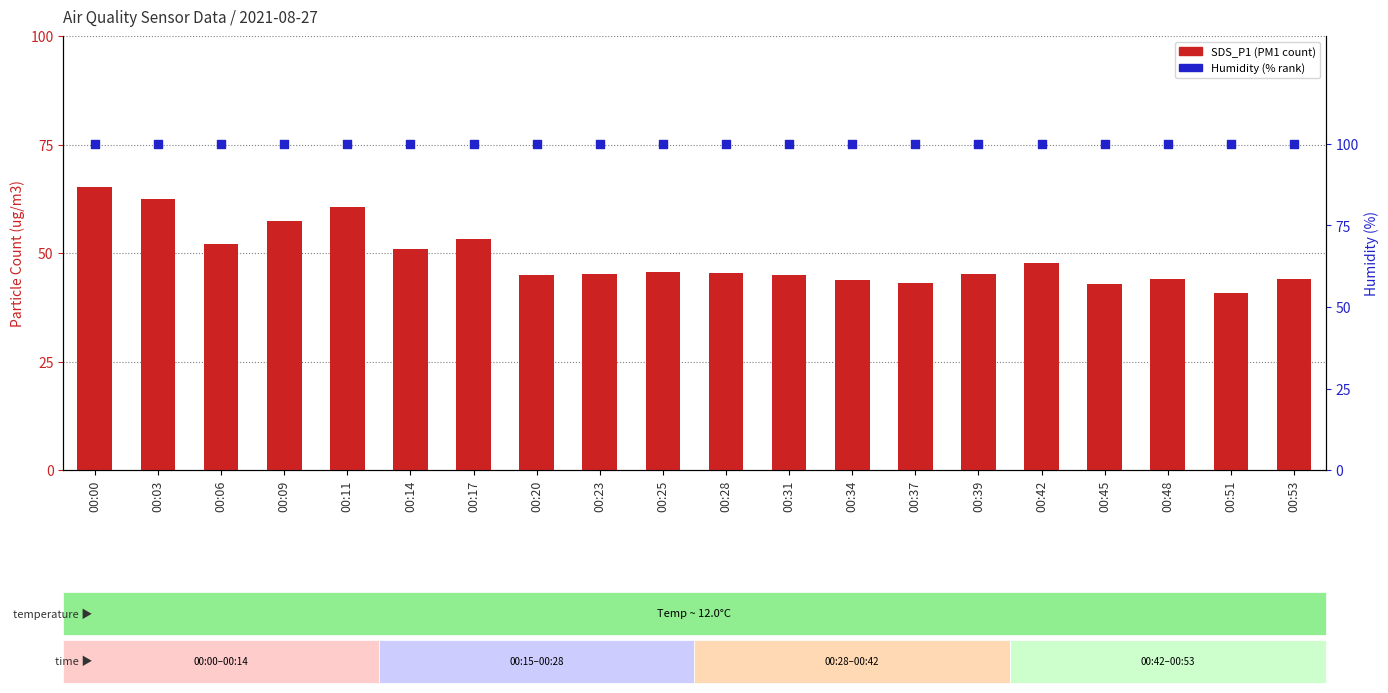

What are all the series names shown in the legend?

SDS_P1, Humidity